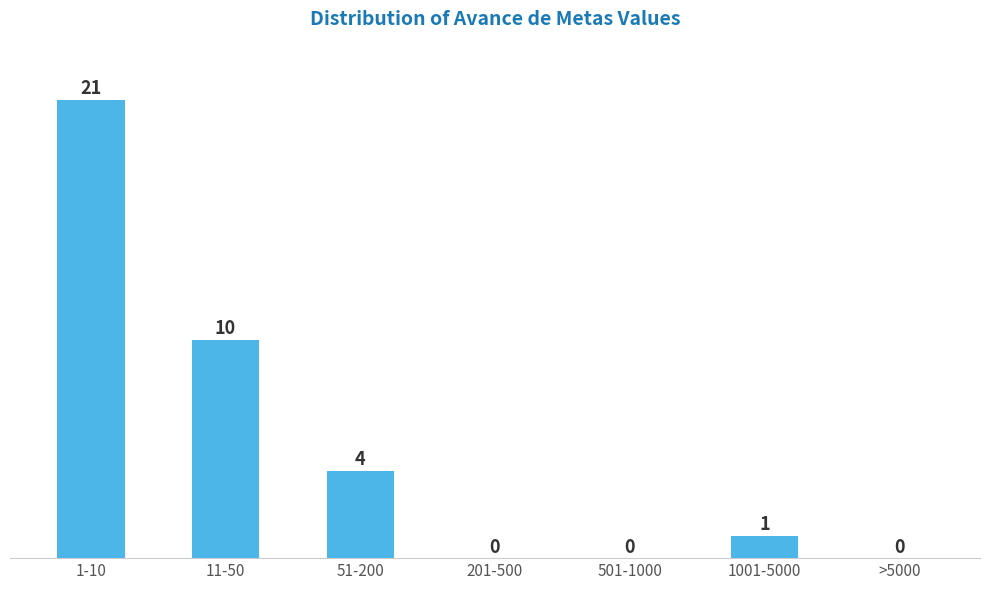

Reading left to right, extract all data points from this chart.

1-10=21	11-50=10	51-200=4	201-500=0	501-1000=0	1001-5000=1	>5000=0